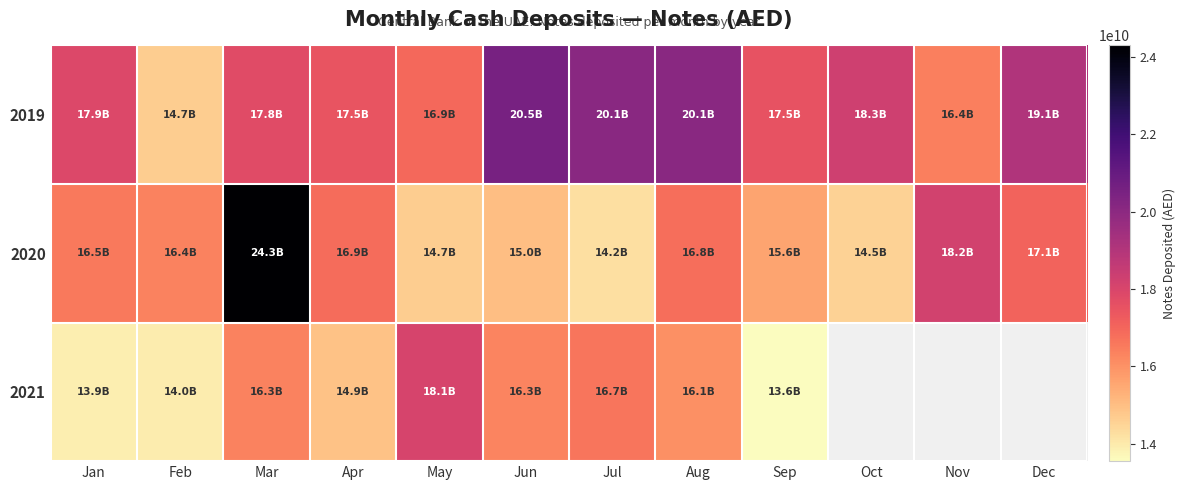

At how many categories does at least one series exceed 5574469658?

12